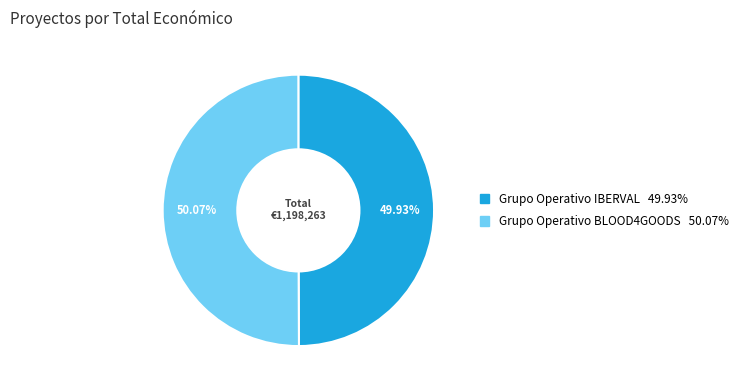

What is the ratio of the value at Grupo Operativo BLOOD4GOODS to the value at Grupo Operativo IBERVAL?

1.0